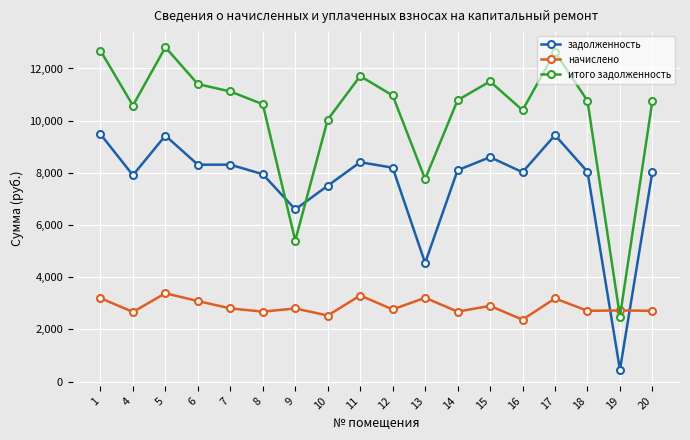

What is the value of the задолженность point at the 5th from the left?

8313.6